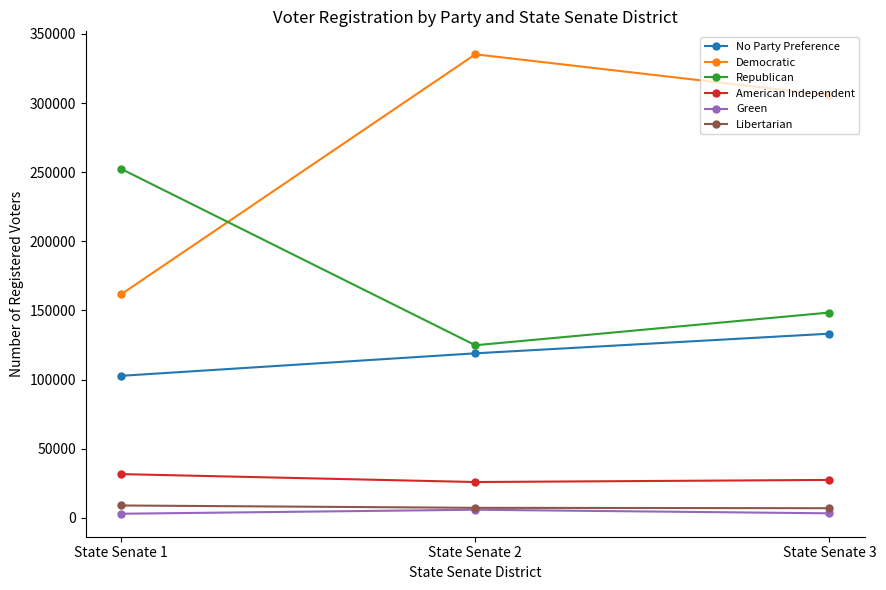

What is the sum of all American Independent values?

85016